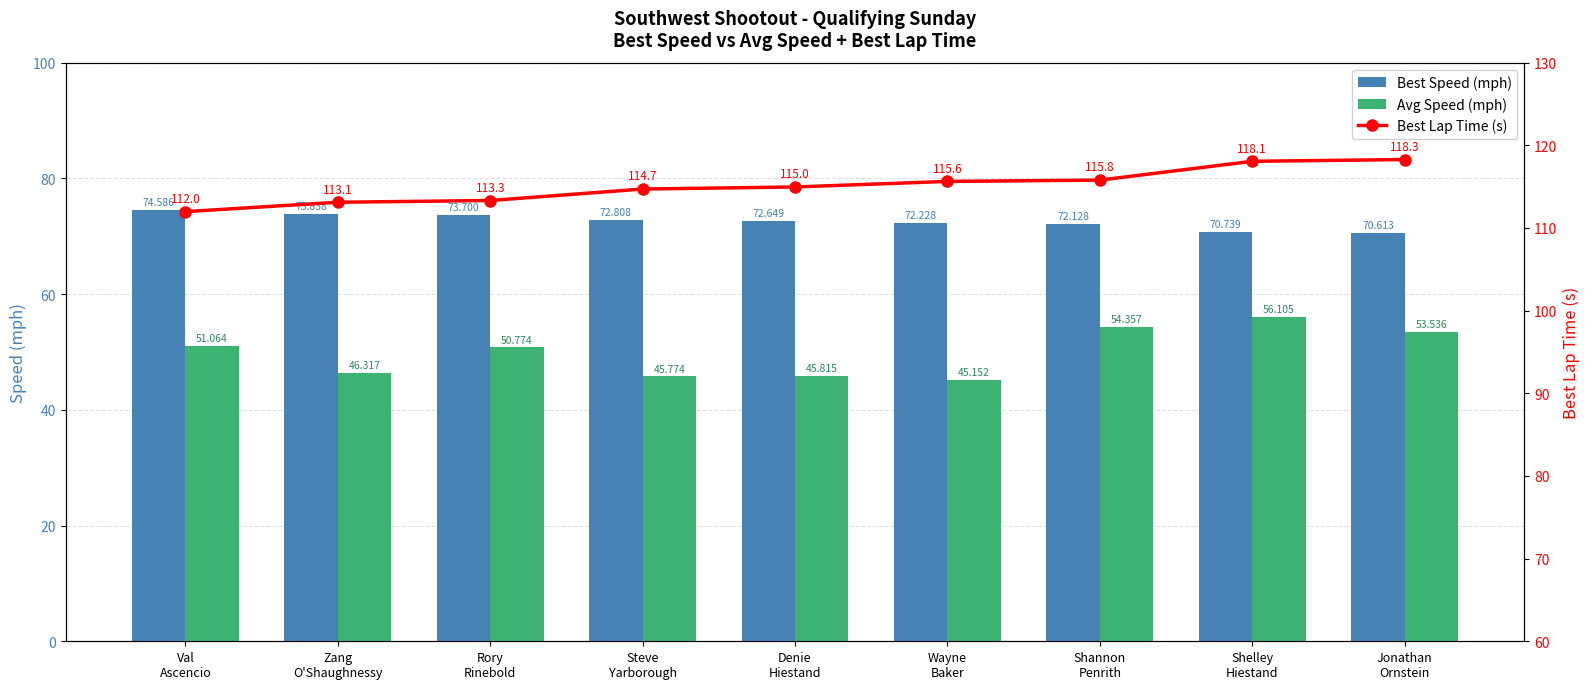

What is the difference between the highest and lowest values at Zang
O'Shaughnessy?

66.8